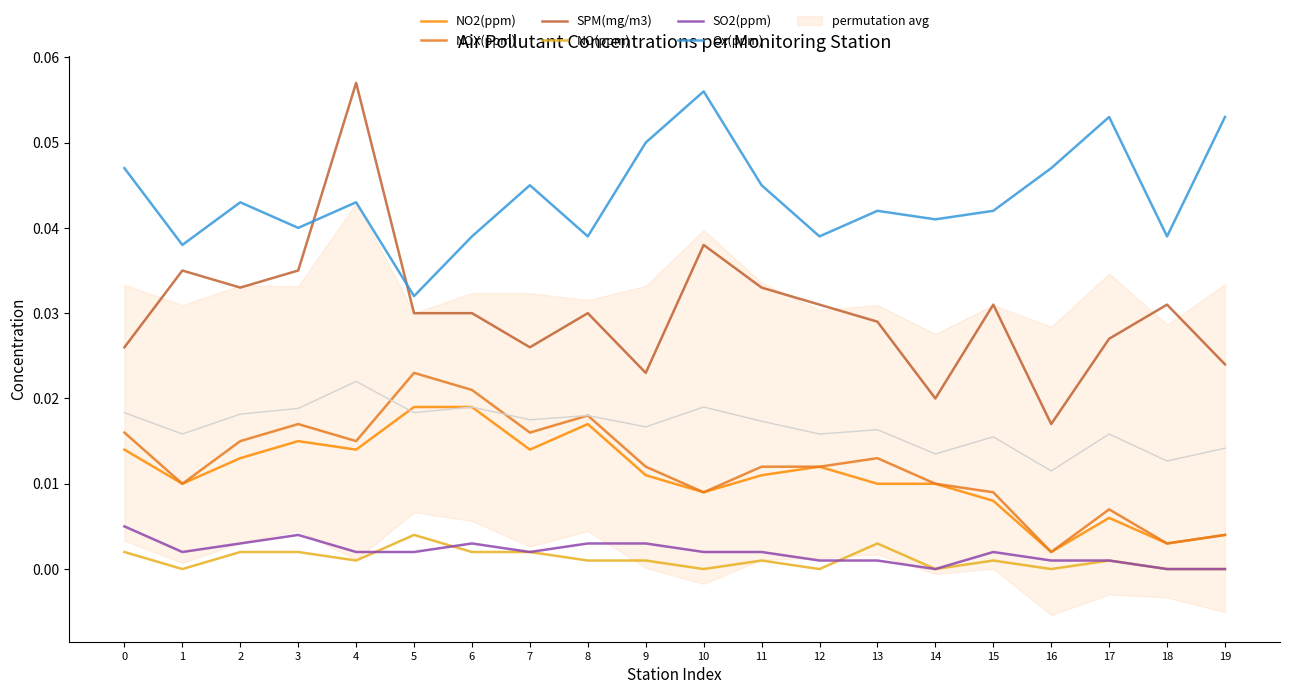

Which series changed the most between 6 and 10?

Ox(ppm)